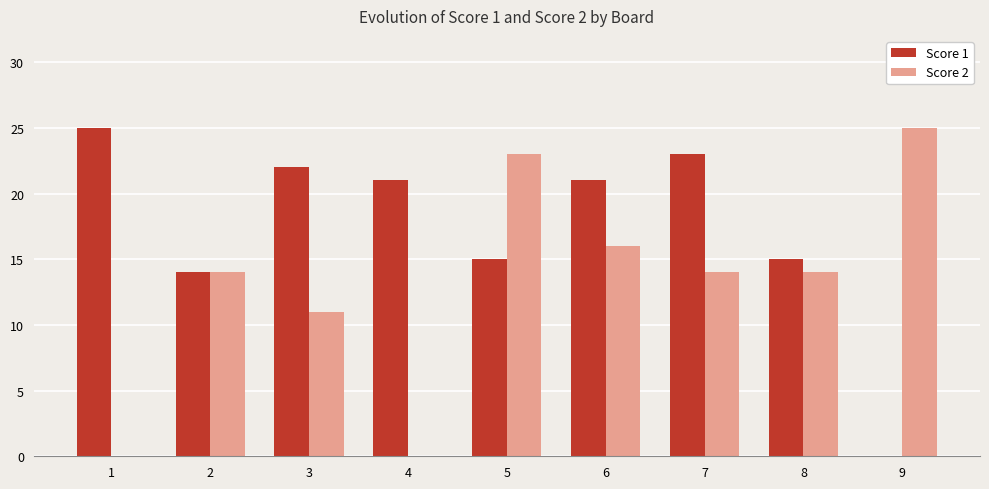

Reading left to right, extract all data points from this chart.

Score 1: 25	14	22	21	15	21	23	15	0
Score 2: 0	14	11	0	23	16	14	14	25